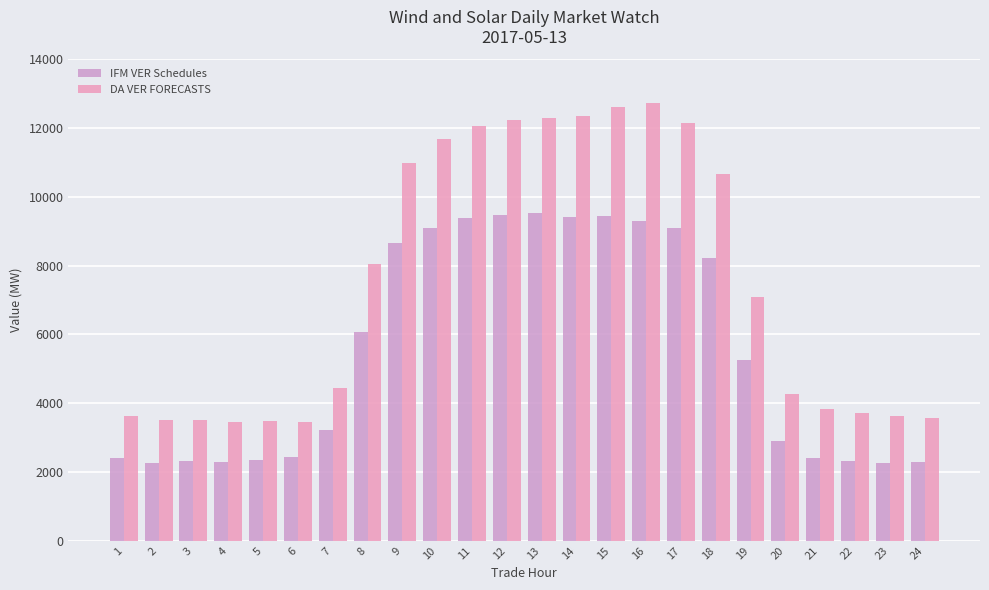

Is it true that DA VER FORECASTS equals 12067.8 at 11?

True